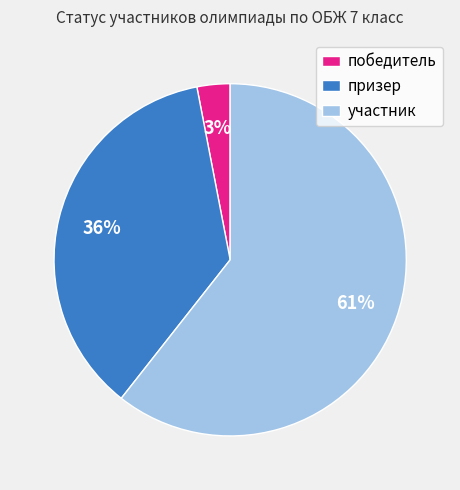

To the nearest percent, what is the average slice percentage?

33%